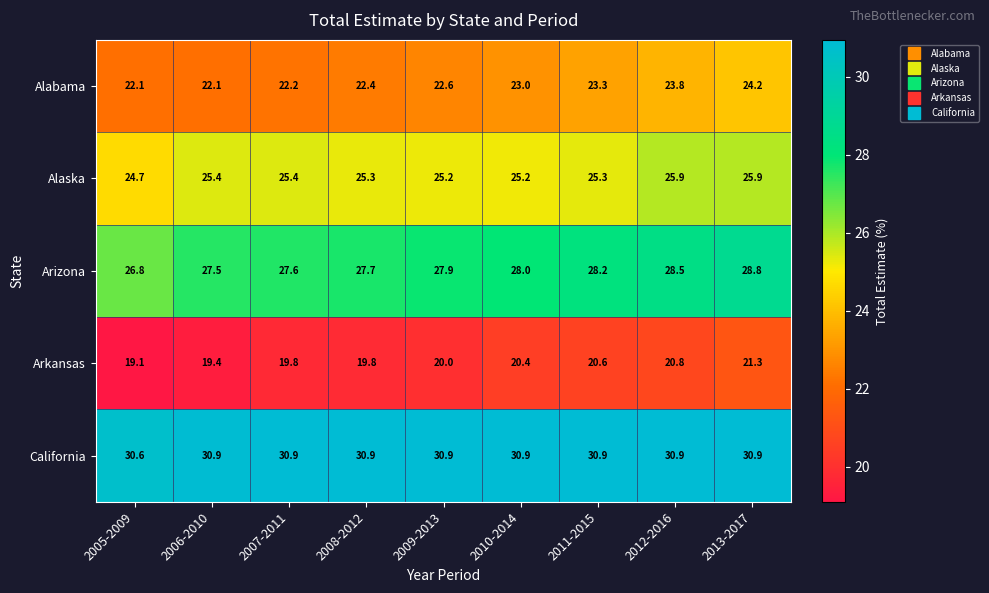

The Arizona series shows 27.5 at 2006-2010. True or false?

True